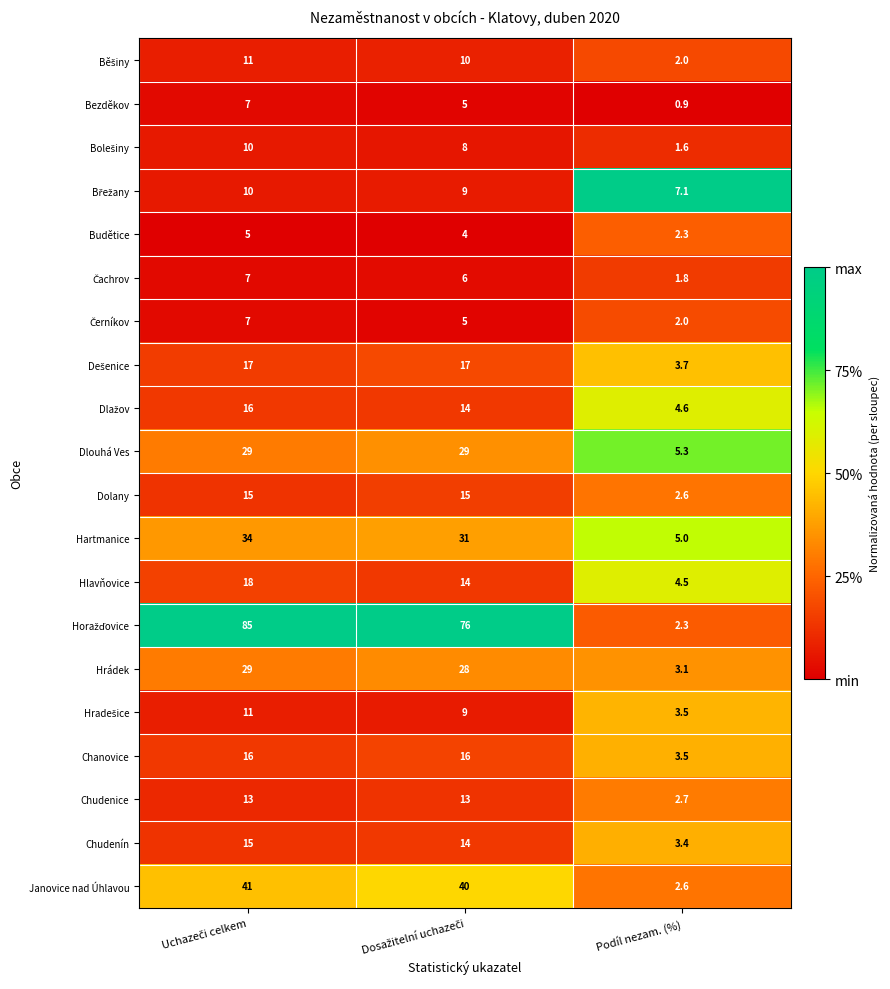

What is the spread (max minus min) of values at Podíl nezam. (%)?

6.2